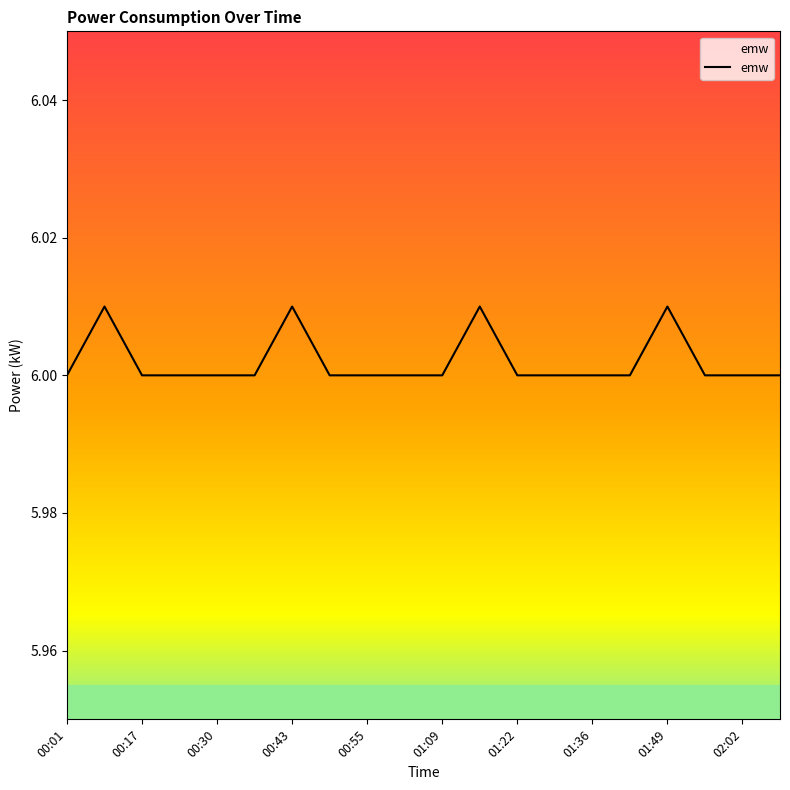

What is the minimum value shown in the chart?

6.0